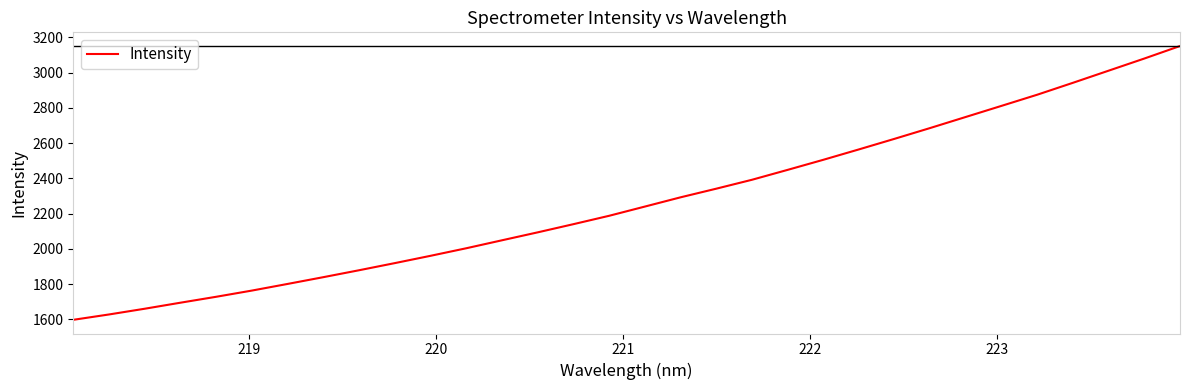

What is the difference between the maximum and minimum values?

1552.6